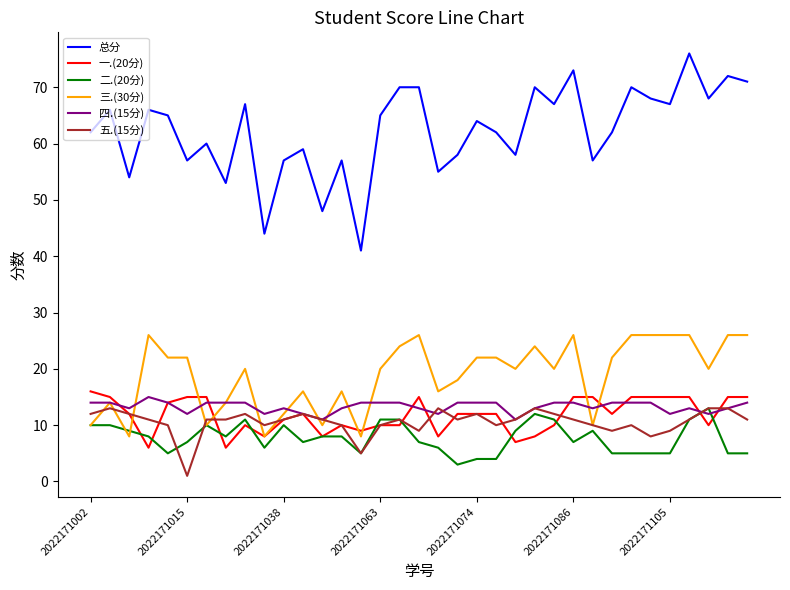

Which series has the largest total across all categories?

总分